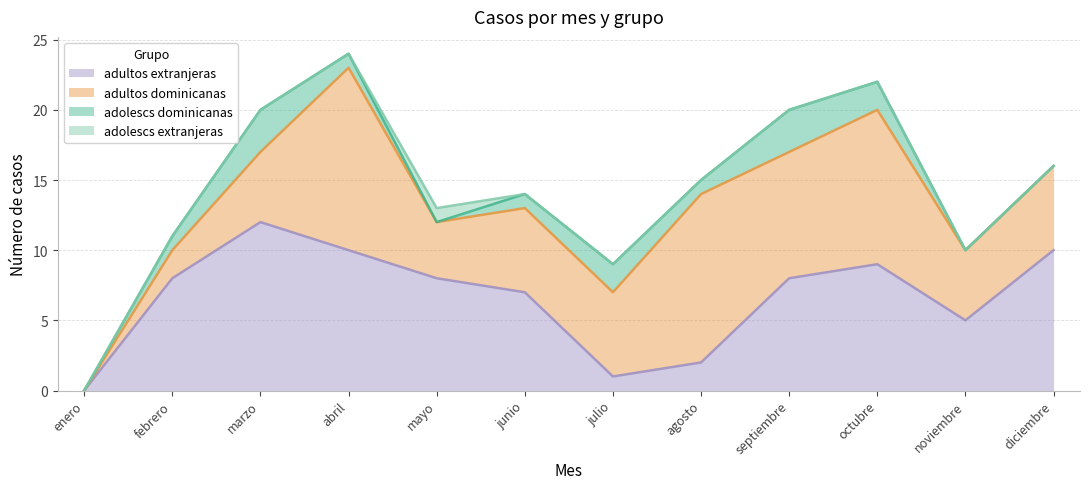

What are all the series names shown in the legend?

adultos extranjeras, adultos dominicanas, adolescs dominicanas, adolescs extranjeras